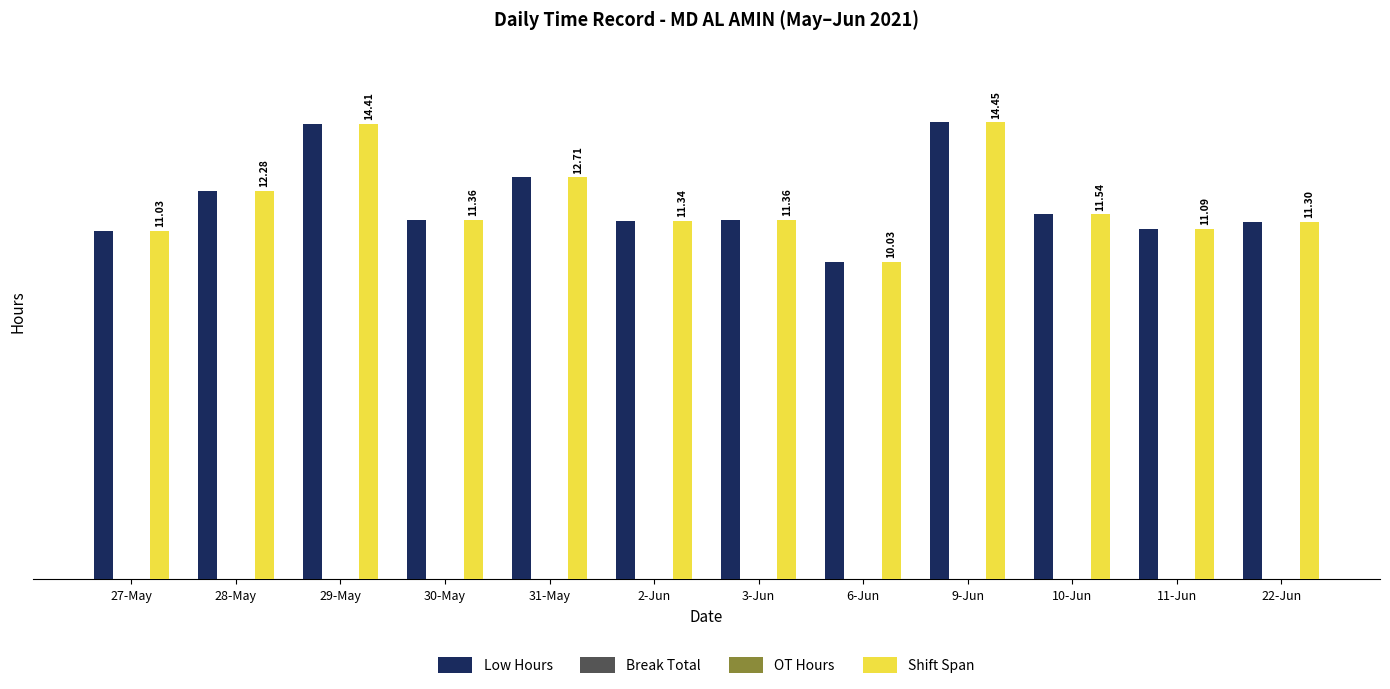

What is the value of the Shift Span bar at the 10th from the left?

11.5